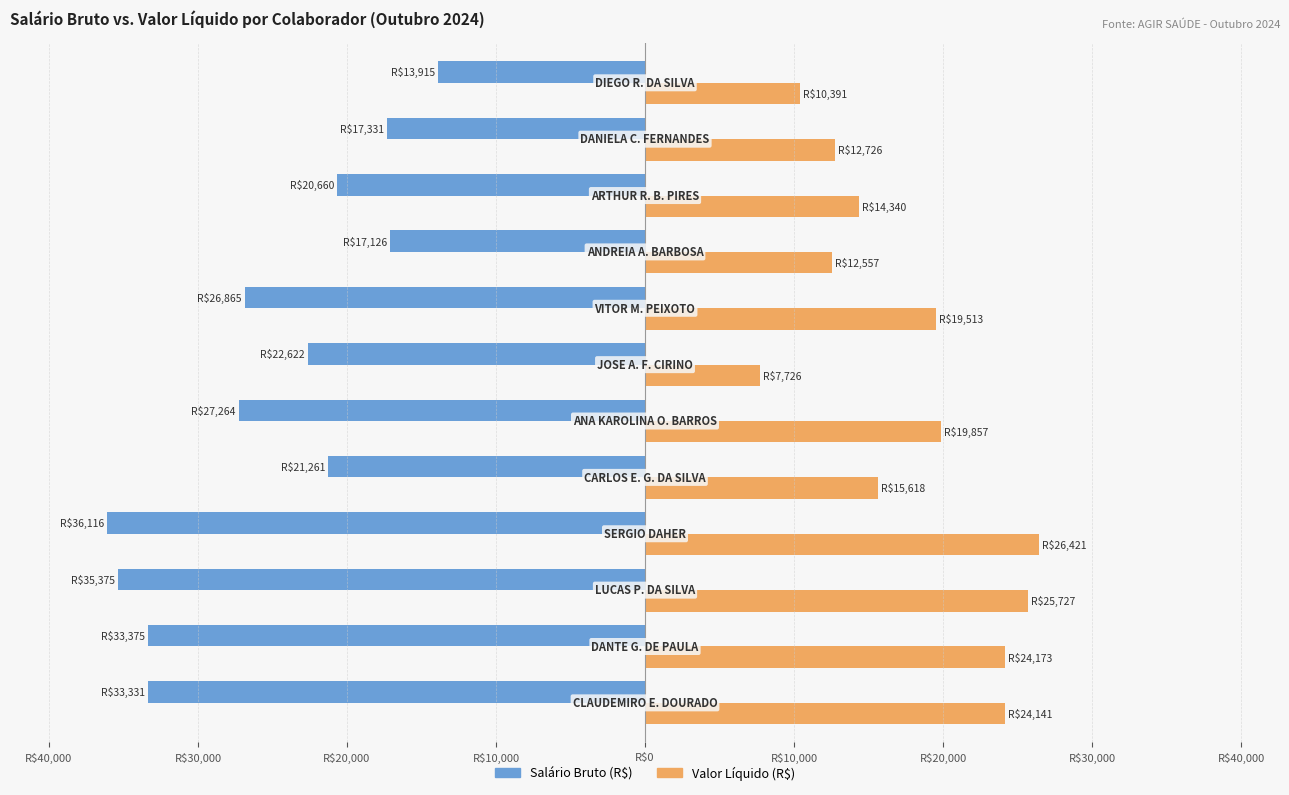

Reading left to right, transcribe all the data shown in this chart.

Salário Bruto (R$): -33331.5	-33375.0	-35375.0	-36116.4	-21261.4	-27264.3	-22622.2	-26865.0	-17126.1	-20660.2	-17330.8	-13915.2
Valor Líquido (R$): 24141.0	24172.6	25726.9	26421.5	15618.0	19857.0	7726.2	19513.0	12557.0	14340.2	12726.2	10391.4